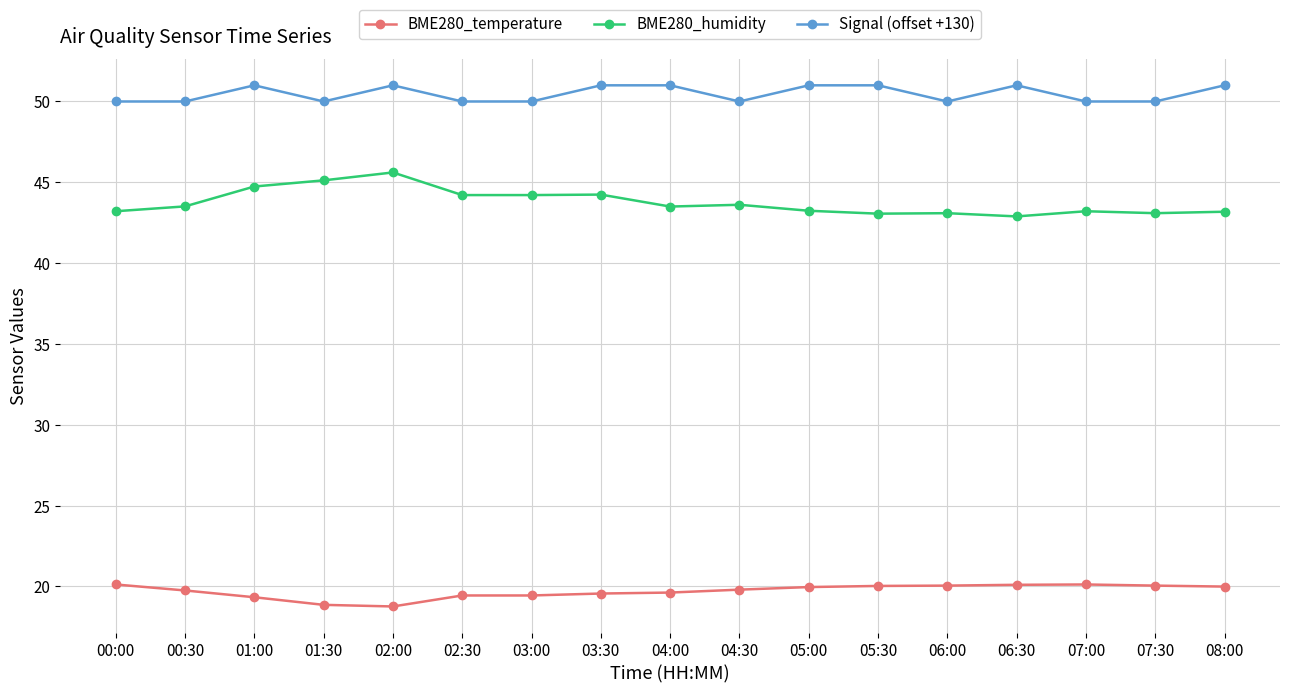

What is the minimum value shown in the chart?

18.8